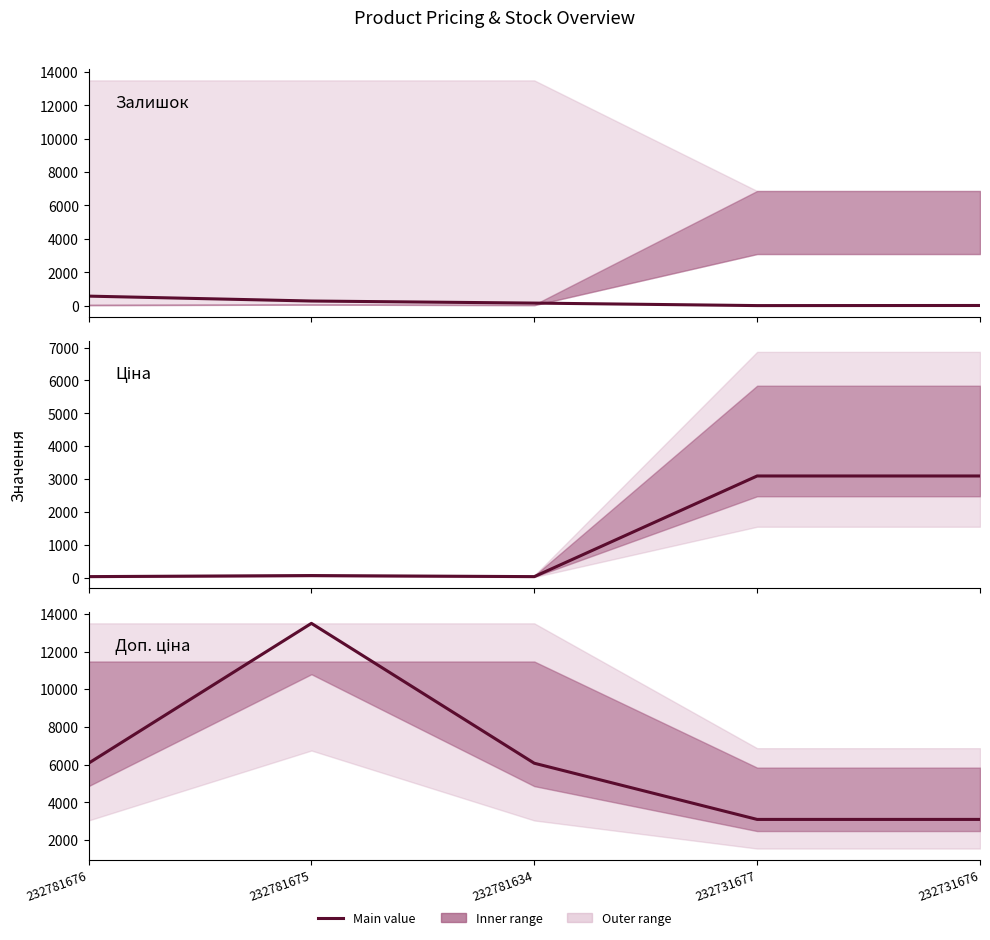

At how many categories does at least one series exceed 9947?

1